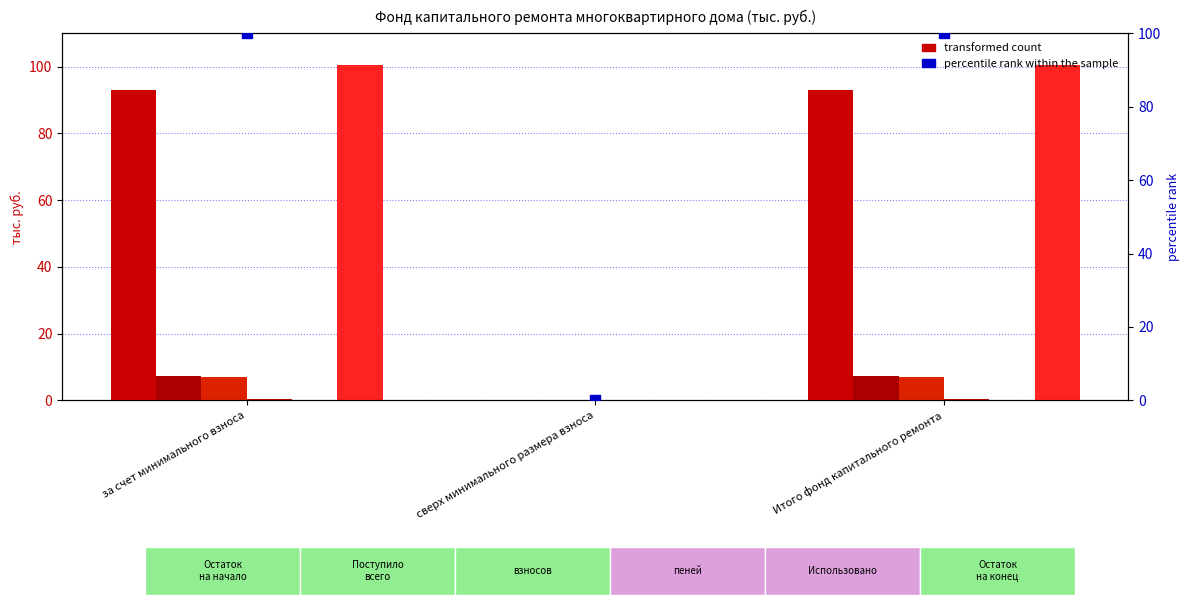

Which series has the largest Y range (max minus min)?

Остаток на конец